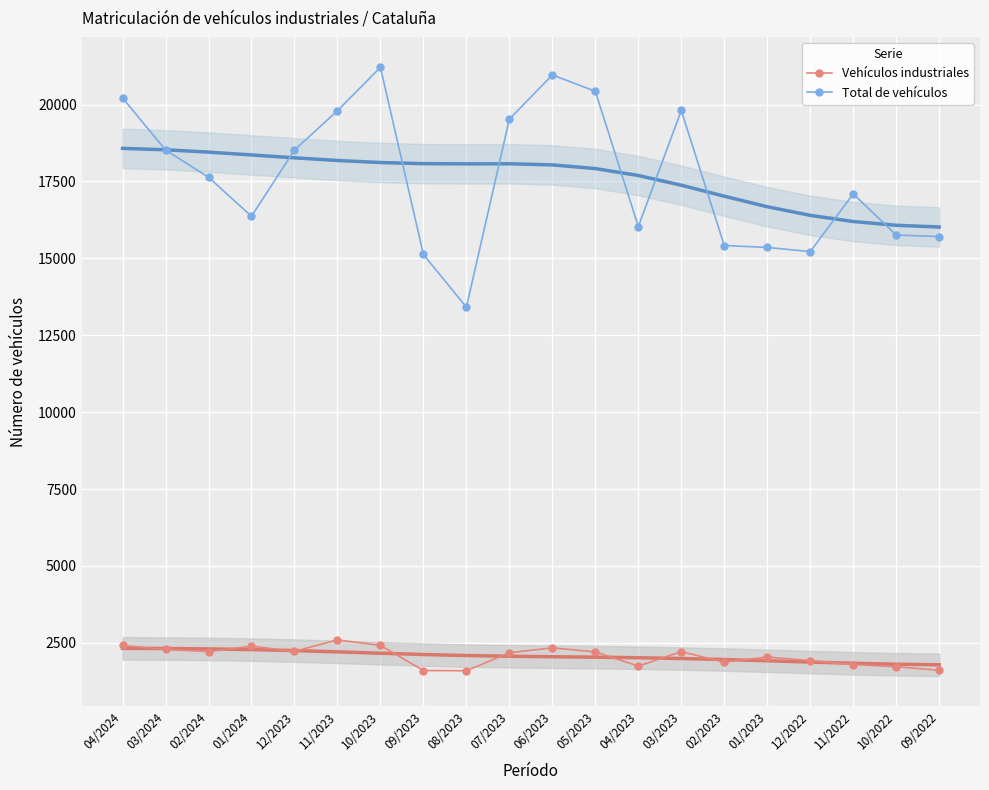

Where does the Total de vehículos series first go above 17637?

04/2024